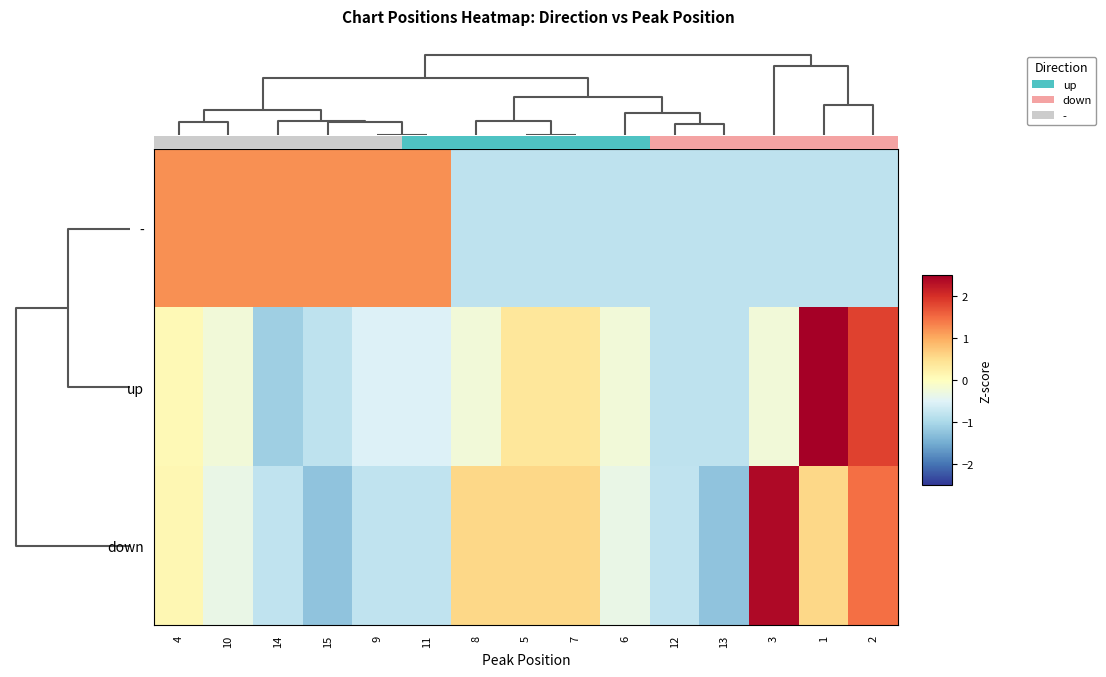

List the series in order of their overall mean, highest first.

down, up, -